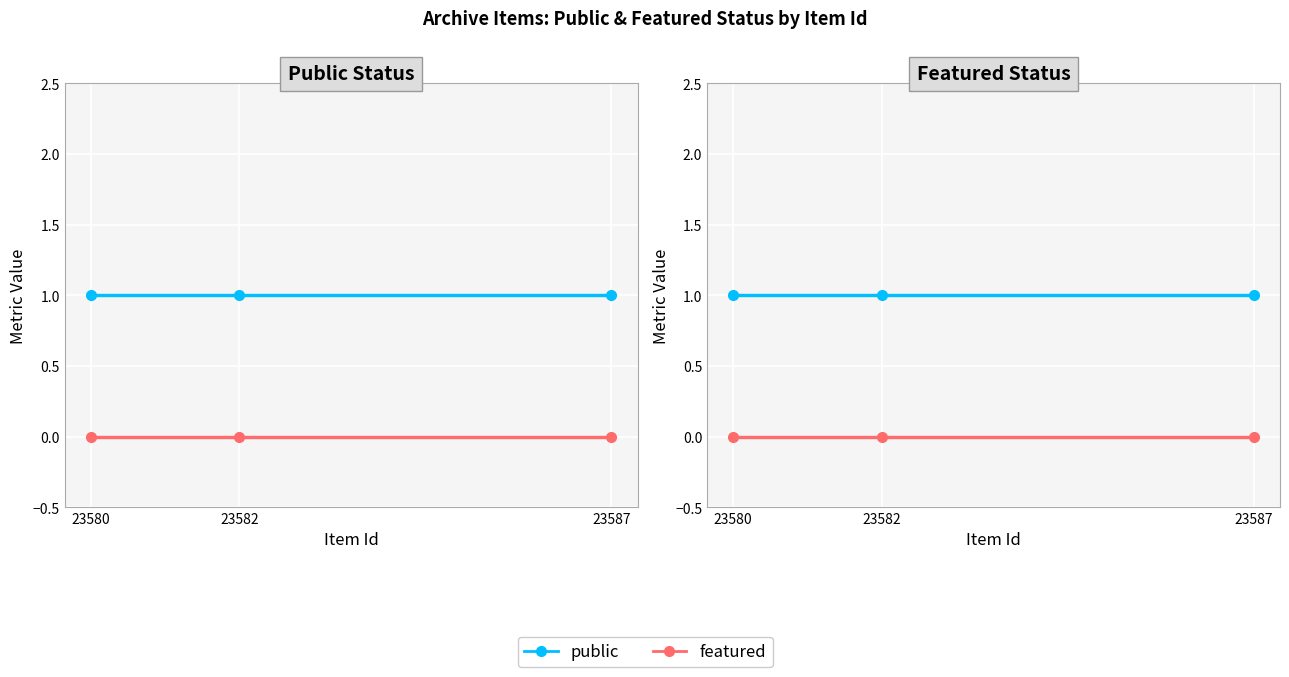

Between 23587 and 23580, which is larger?

23587